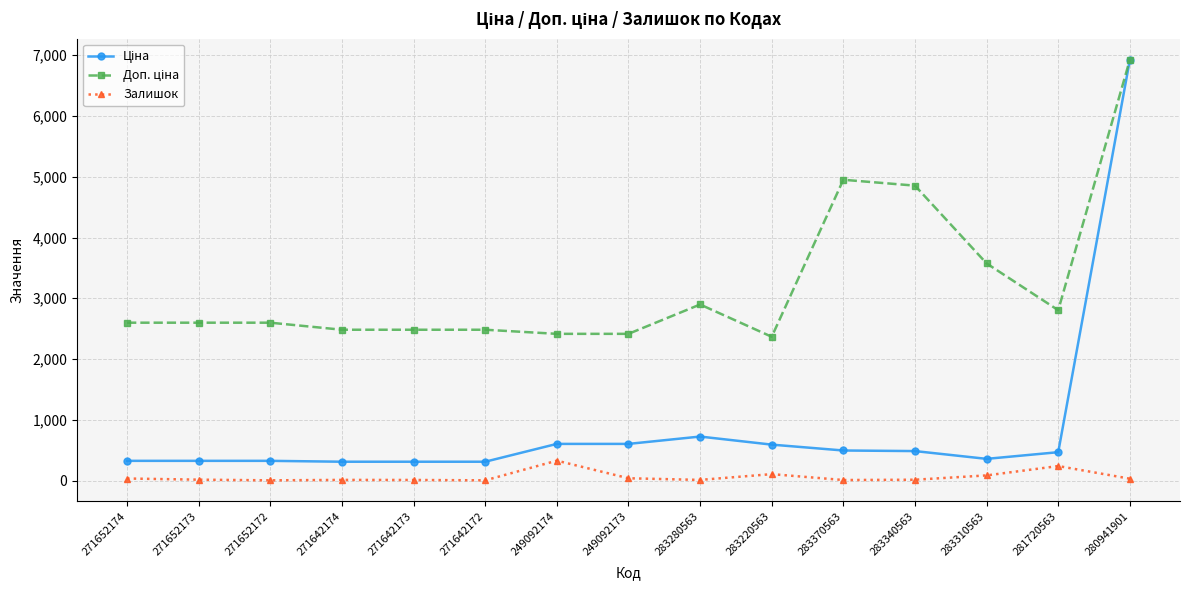

At which category is the sum across all series the highest?

280941901